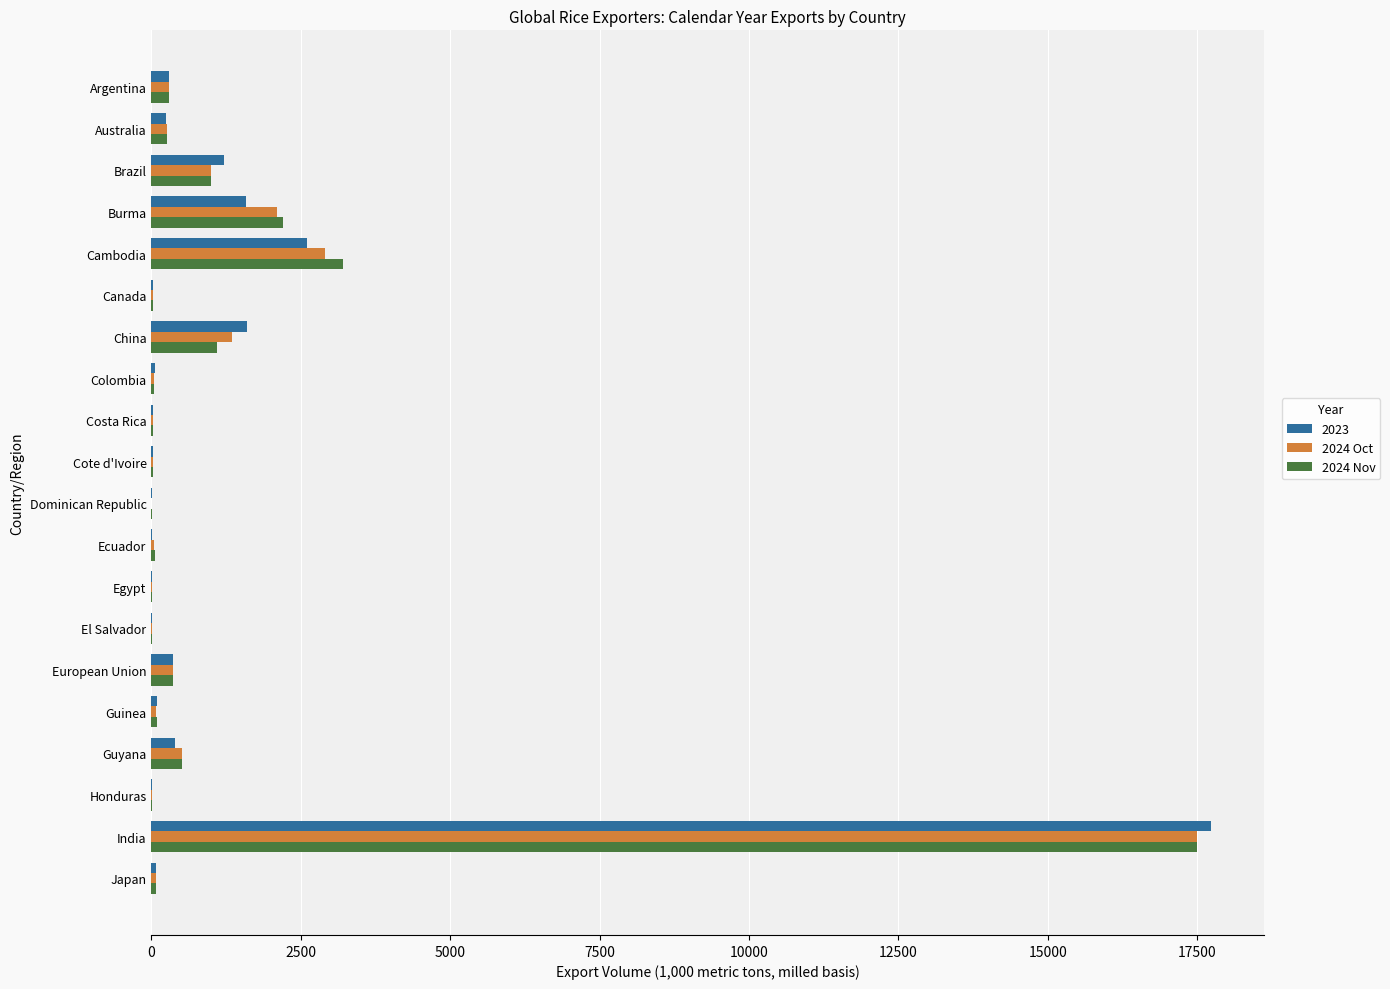

At which category is the sum across all series the highest?

India